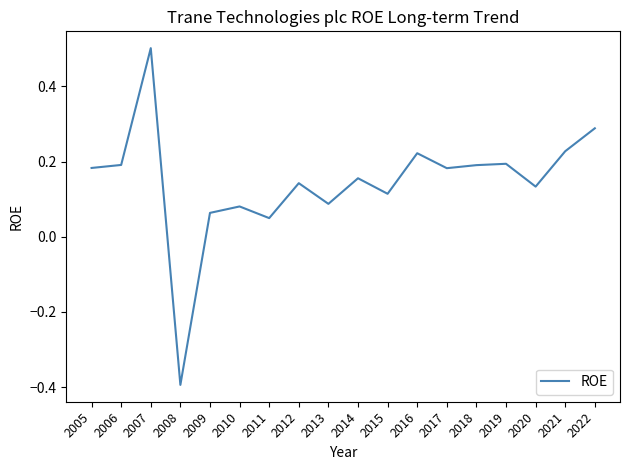

Does the chart have visible grid lines?

No